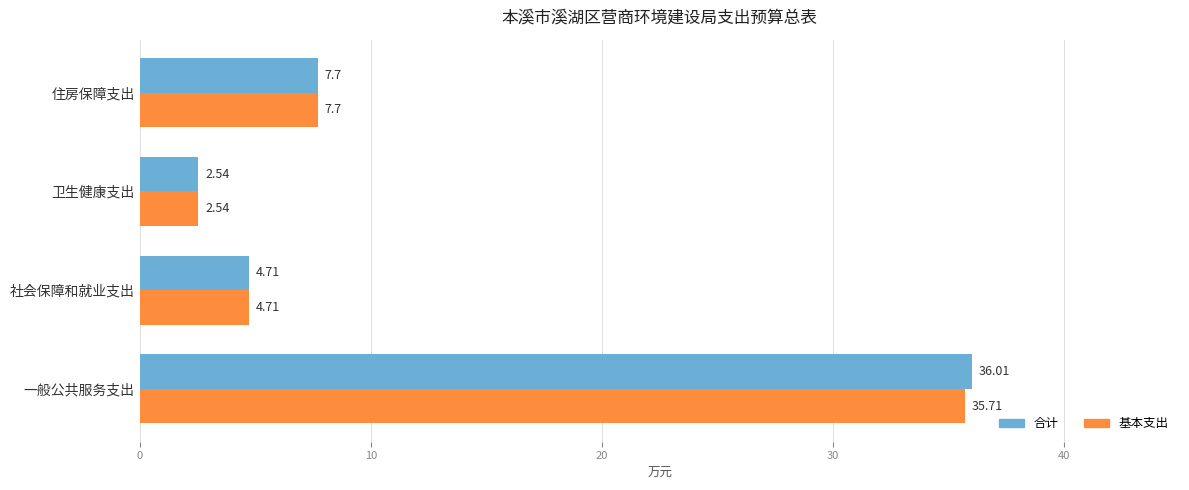

What is the maximum value for 基本支出?

35.7